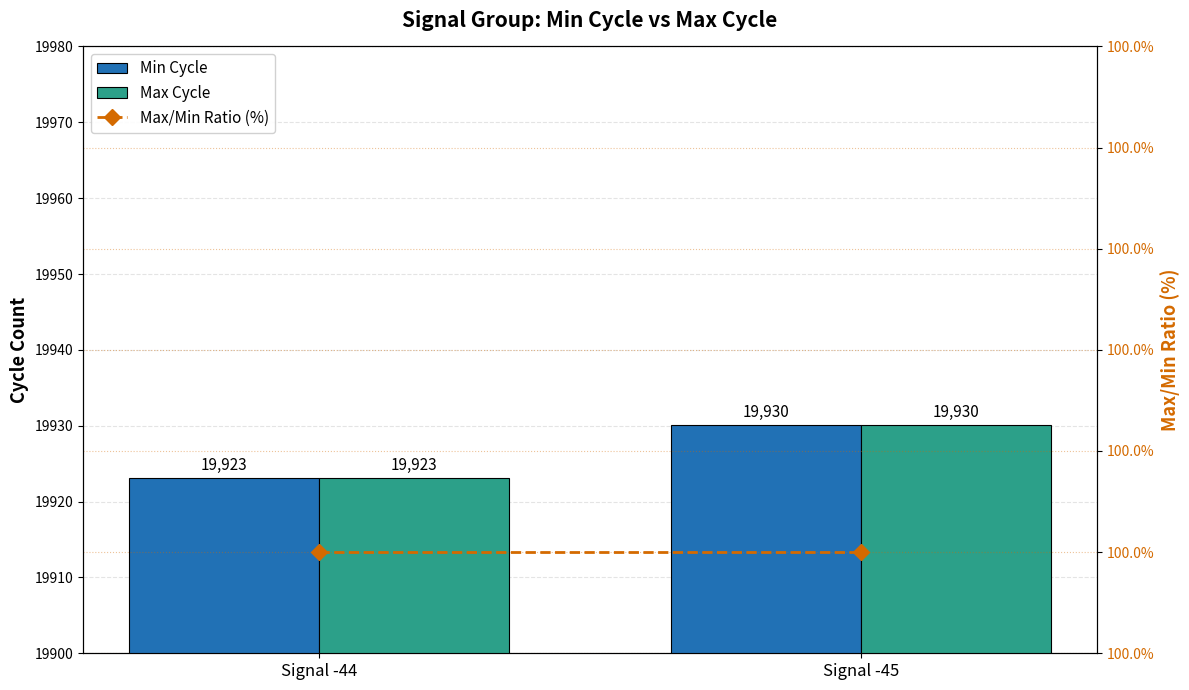

Which series has the largest total across all categories?

Min Cycle